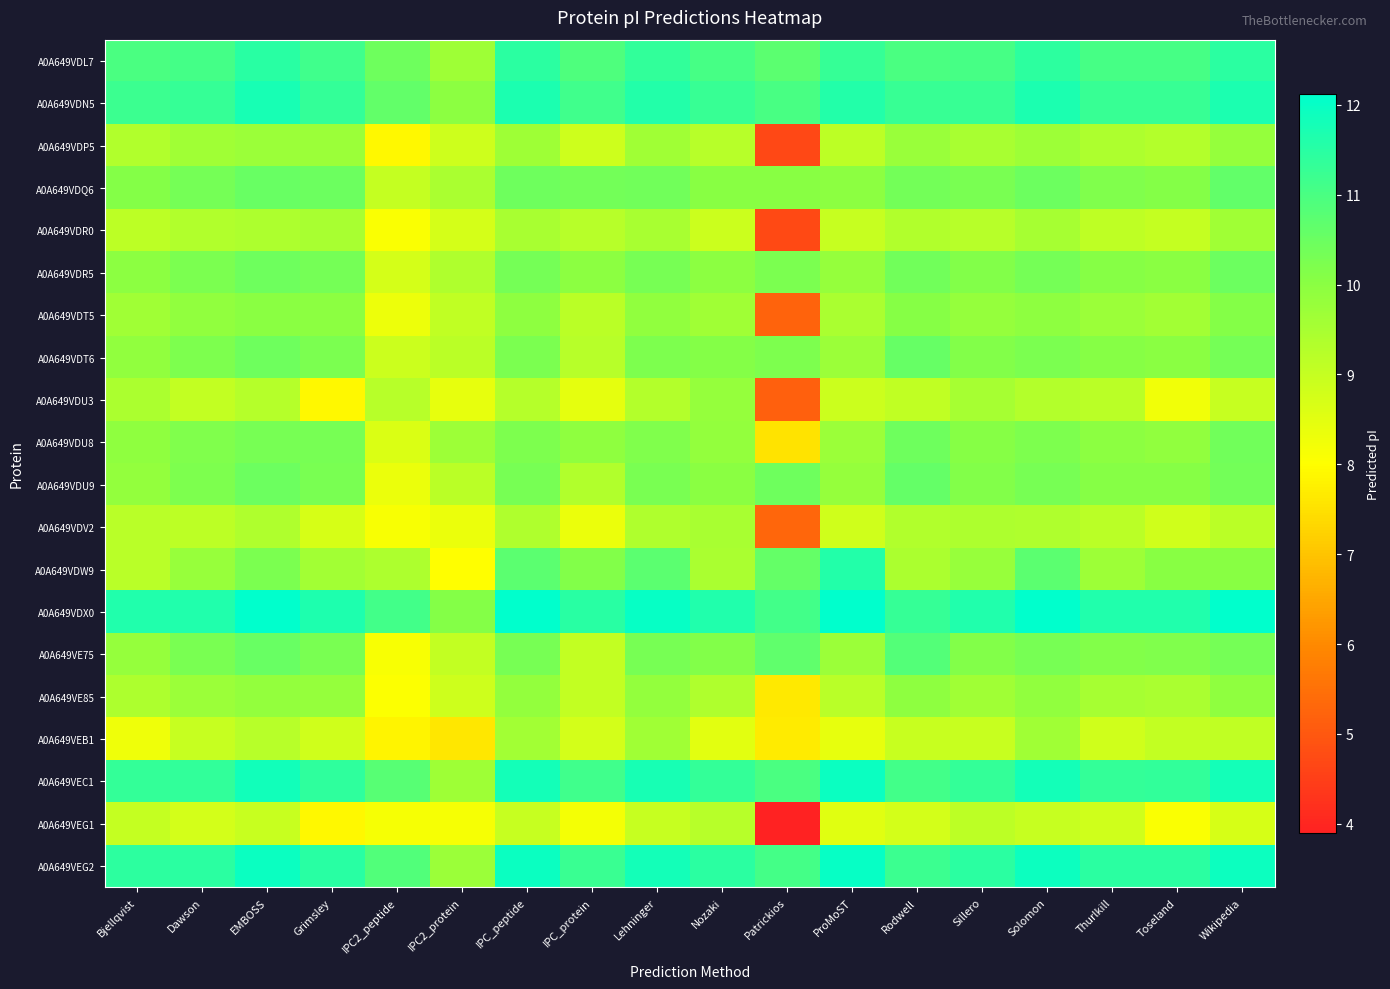

Reading right to left, transcribe all the data shown in this chart.

A0A649VDL7: Wikipedia=11.4	Toseland=11.0	Thurlkill=11.0	Solomon=11.4	Sillero=11.1	Rodwell=11.0	ProMoST=11.3	Patrickios=10.7	Nozaki=11.1	Lehninger=11.4	IPC_protein=10.9	IPC_peptide=11.4	IPC2_protein=9.7	IPC2_peptide=10.4	Grimsley=11.1	EMBOSS=11.5	Dawson=11.1	Bjellqvist=11.0
A0A649VDN5: Wikipedia=11.7	Toseland=11.3	Thurlkill=11.3	Solomon=11.7	Sillero=11.3	Rodwell=11.3	ProMoST=11.6	Patrickios=11.0	Nozaki=11.3	Lehninger=11.6	IPC_protein=11.2	IPC_peptide=11.7	IPC2_protein=10.0	IPC2_peptide=10.6	Grimsley=11.3	EMBOSS=11.7	Dawson=11.3	Bjellqvist=11.2
A0A649VDP5: Wikipedia=9.8	Toseland=9.3	Thurlkill=9.4	Solomon=9.7	Sillero=9.5	Rodwell=9.8	ProMoST=9.2	Patrickios=4.7	Nozaki=9.2	Lehninger=9.6	IPC_protein=8.9	IPC_peptide=9.7	IPC2_protein=8.9	IPC2_peptide=7.9	Grimsley=9.7	EMBOSS=9.7	Dawson=9.6	Bjellqvist=9.3
A0A649VDQ6: Wikipedia=10.6	Toseland=10.1	Thurlkill=10.2	Solomon=10.5	Sillero=10.3	Rodwell=10.4	ProMoST=10.0	Patrickios=10.1	Nozaki=10.1	Lehninger=10.4	IPC_protein=10.4	IPC_peptide=10.4	IPC2_protein=9.5	IPC2_peptide=9.0	Grimsley=10.5	EMBOSS=10.5	Dawson=10.3	Bjellqvist=10.1
A0A649VDR0: Wikipedia=9.6	Toseland=9.0	Thurlkill=9.1	Solomon=9.5	Sillero=9.3	Rodwell=9.3	ProMoST=9.0	Patrickios=4.7	Nozaki=8.9	Lehninger=9.5	IPC_protein=9.3	IPC_peptide=9.5	IPC2_protein=8.7	IPC2_peptide=8.1	Grimsley=9.5	EMBOSS=9.4	Dawson=9.3	Bjellqvist=9.2
A0A649VDR5: Wikipedia=10.5	Toseland=10.0	Thurlkill=10.1	Solomon=10.3	Sillero=10.2	Rodwell=10.4	ProMoST=9.8	Patrickios=10.2	Nozaki=10.0	Lehninger=10.3	IPC_protein=10.0	IPC_peptide=10.3	IPC2_protein=9.4	IPC2_peptide=8.7	Grimsley=10.3	EMBOSS=10.4	Dawson=10.2	Bjellqvist=10.0
A0A649VDT5: Wikipedia=10.1	Toseland=9.6	Thurlkill=9.7	Solomon=9.9	Sillero=9.8	Rodwell=10.1	ProMoST=9.5	Patrickios=5.2	Nozaki=9.6	Lehninger=9.9	IPC_protein=9.2	IPC_peptide=9.9	IPC2_protein=9.1	IPC2_peptide=8.3	Grimsley=10.0	EMBOSS=10.0	Dawson=9.9	Bjellqvist=9.6
A0A649VDT6: Wikipedia=10.3	Toseland=10.0	Thurlkill=10.1	Solomon=10.2	Sillero=10.1	Rodwell=10.6	ProMoST=9.7	Patrickios=10.2	Nozaki=10.1	Lehninger=10.2	IPC_protein=9.3	IPC_peptide=10.2	IPC2_protein=9.2	IPC2_peptide=8.9	Grimsley=10.2	EMBOSS=10.4	Dawson=10.2	Bjellqvist=9.9
A0A649VDU3: Wikipedia=9.0	Toseland=8.2	Thurlkill=9.2	Solomon=9.3	Sillero=9.5	Rodwell=9.1	ProMoST=8.9	Patrickios=5.2	Nozaki=9.8	Lehninger=9.3	IPC_protein=8.4	IPC_peptide=9.3	IPC2_protein=8.4	IPC2_peptide=9.2	Grimsley=7.9	EMBOSS=9.3	Dawson=9.0	Bjellqvist=9.4
A0A649VDU8: Wikipedia=10.4	Toseland=9.9	Thurlkill=10.0	Solomon=10.2	Sillero=10.1	Rodwell=10.4	ProMoST=9.7	Patrickios=7.5	Nozaki=9.9	Lehninger=10.2	IPC_protein=9.9	IPC_peptide=10.2	IPC2_protein=9.7	IPC2_peptide=8.6	Grimsley=10.3	EMBOSS=10.3	Dawson=10.2	Bjellqvist=9.9
A0A649VDU9: Wikipedia=10.4	Toseland=10.1	Thurlkill=10.1	Solomon=10.3	Sillero=10.1	Rodwell=10.6	ProMoST=9.8	Patrickios=10.4	Nozaki=10.0	Lehninger=10.3	IPC_protein=9.3	IPC_peptide=10.3	IPC2_protein=9.2	IPC2_peptide=8.3	Grimsley=10.3	EMBOSS=10.5	Dawson=10.2	Bjellqvist=9.9
A0A649VDV2: Wikipedia=9.2	Toseland=8.8	Thurlkill=9.2	Solomon=9.4	Sillero=9.4	Rodwell=9.3	ProMoST=8.8	Patrickios=5.3	Nozaki=9.5	Lehninger=9.4	IPC_protein=8.3	IPC_peptide=9.4	IPC2_protein=8.3	IPC2_peptide=8.1	Grimsley=8.7	EMBOSS=9.4	Dawson=9.2	Bjellqvist=9.2
A0A649VDW9: Wikipedia=10.0	Toseland=10.0	Thurlkill=9.7	Solomon=10.7	Sillero=9.8	Rodwell=9.4	ProMoST=11.6	Patrickios=10.6	Nozaki=9.5	Lehninger=10.7	IPC_protein=10.1	IPC_peptide=10.7	IPC2_protein=8.0	IPC2_peptide=9.4	Grimsley=9.6	EMBOSS=10.2	Dawson=9.8	Bjellqvist=9.2
A0A649VDX0: Wikipedia=12.1	Toseland=11.6	Thurlkill=11.6	Solomon=12.1	Sillero=11.6	Rodwell=11.3	ProMoST=12.1	Patrickios=11.1	Nozaki=11.6	Lehninger=12.0	IPC_protein=11.5	IPC_peptide=12.1	IPC2_protein=10.1	IPC2_peptide=11.1	Grimsley=11.7	EMBOSS=12.1	Dawson=11.6	Bjellqvist=11.6
A0A649VE75: Wikipedia=10.3	Toseland=10.2	Thurlkill=10.1	Solomon=10.3	Sillero=10.2	Rodwell=10.9	ProMoST=9.7	Patrickios=10.7	Nozaki=10.1	Lehninger=10.3	IPC_protein=9.0	IPC_peptide=10.3	IPC2_protein=9.0	IPC2_peptide=8.1	Grimsley=10.3	EMBOSS=10.5	Dawson=10.3	Bjellqvist=9.8
A0A649VE85: Wikipedia=9.9	Toseland=9.5	Thurlkill=9.5	Solomon=9.9	Sillero=9.6	Rodwell=9.9	ProMoST=9.2	Patrickios=7.6	Nozaki=9.4	Lehninger=9.9	IPC_protein=9.0	IPC_peptide=9.9	IPC2_protein=8.9	IPC2_peptide=8.1	Grimsley=9.8	EMBOSS=9.9	Dawson=9.7	Bjellqvist=9.4
A0A649VEB1: Wikipedia=9.1	Toseland=9.1	Thurlkill=8.8	Solomon=9.6	Sillero=8.9	Rodwell=9.0	ProMoST=8.4	Patrickios=7.7	Nozaki=8.5	Lehninger=9.6	IPC_protein=8.8	IPC_peptide=9.6	IPC2_protein=7.6	IPC2_peptide=7.8	Grimsley=8.8	EMBOSS=9.3	Dawson=9.0	Bjellqvist=8.3
A0A649VEC1: Wikipedia=11.8	Toseland=11.4	Thurlkill=11.3	Solomon=11.8	Sillero=11.3	Rodwell=11.1	ProMoST=11.9	Patrickios=11.0	Nozaki=11.3	Lehninger=11.7	IPC_protein=11.2	IPC_peptide=11.8	IPC2_protein=9.7	IPC2_peptide=10.8	Grimsley=11.4	EMBOSS=11.8	Dawson=11.4	Bjellqvist=11.3
A0A649VEG1: Wikipedia=8.7	Toseland=8.1	Thurlkill=8.8	Solomon=9.0	Sillero=9.1	Rodwell=8.8	ProMoST=8.5	Patrickios=3.9	Nozaki=9.2	Lehninger=9.0	IPC_protein=8.2	IPC_peptide=9.0	IPC2_protein=8.1	IPC2_peptide=8.2	Grimsley=7.9	EMBOSS=9.0	Dawson=8.8	Bjellqvist=9.0
A0A649VEG2: Wikipedia=11.9	Toseland=11.4	Thurlkill=11.4	Solomon=11.9	Sillero=11.4	Rodwell=11.2	ProMoST=12.0	Patrickios=11.1	Nozaki=11.4	Lehninger=11.8	IPC_protein=11.2	IPC_peptide=11.9	IPC2_protein=9.7	IPC2_peptide=10.9	Grimsley=11.5	EMBOSS=11.9	Dawson=11.4	Bjellqvist=11.4